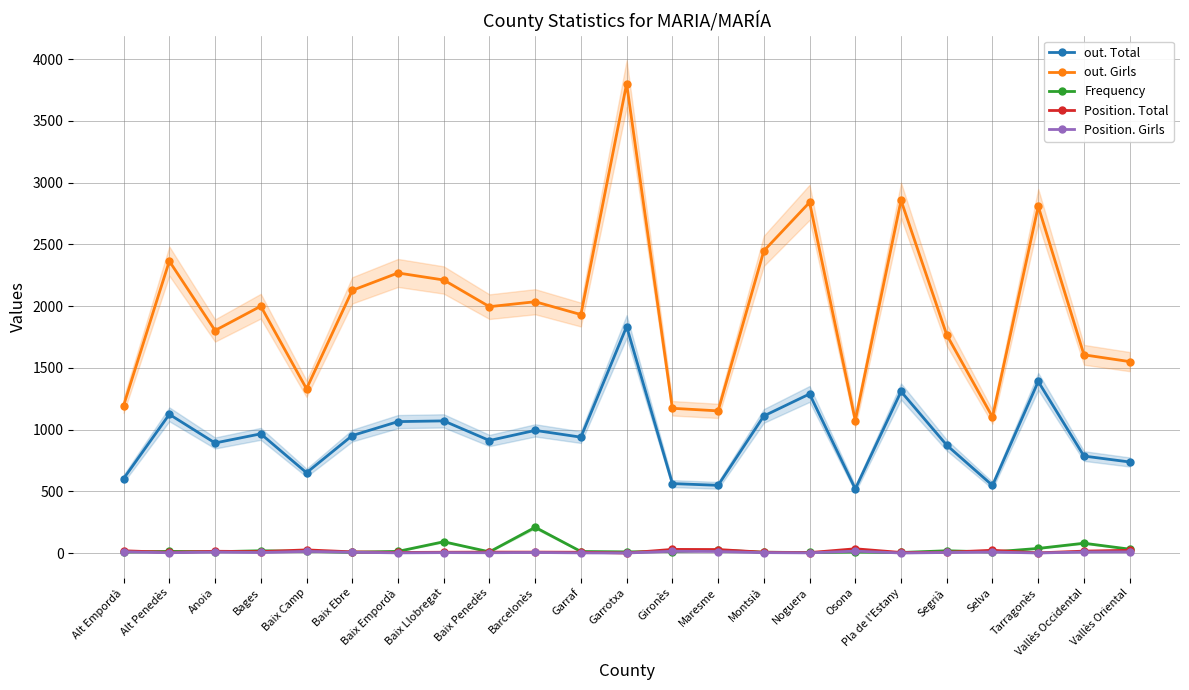

Reading left to right, list all the values displayed in this chart.

out. Total: 603	1124	892	966	651	952	1065	1071	912	994	939	1835	563	549	1111	1289	520	1309	874	548	1390	786	738
out. Girls: 1195	2365	1803	2000	1331	2128	2269	2212	1996	2036	1932	3802	1173	1152	2448	2841	1074	2857	1767	1102	2809	1606	1551
Frequency: 9	14	11	19	14	7	14	92	10	209	13	10	13	24	7	5	9	5	19	9	38	80	32
Position. Total: 19	6	15	12	26	10	5	7	8	8	7	1	30	29	7	4	35	5	7	23	2	16	23
Position. Girls: 11	3	9	5	14	7	2	4	3	5	2	1	15	13	4	2	16	1	5	9	1	9	10